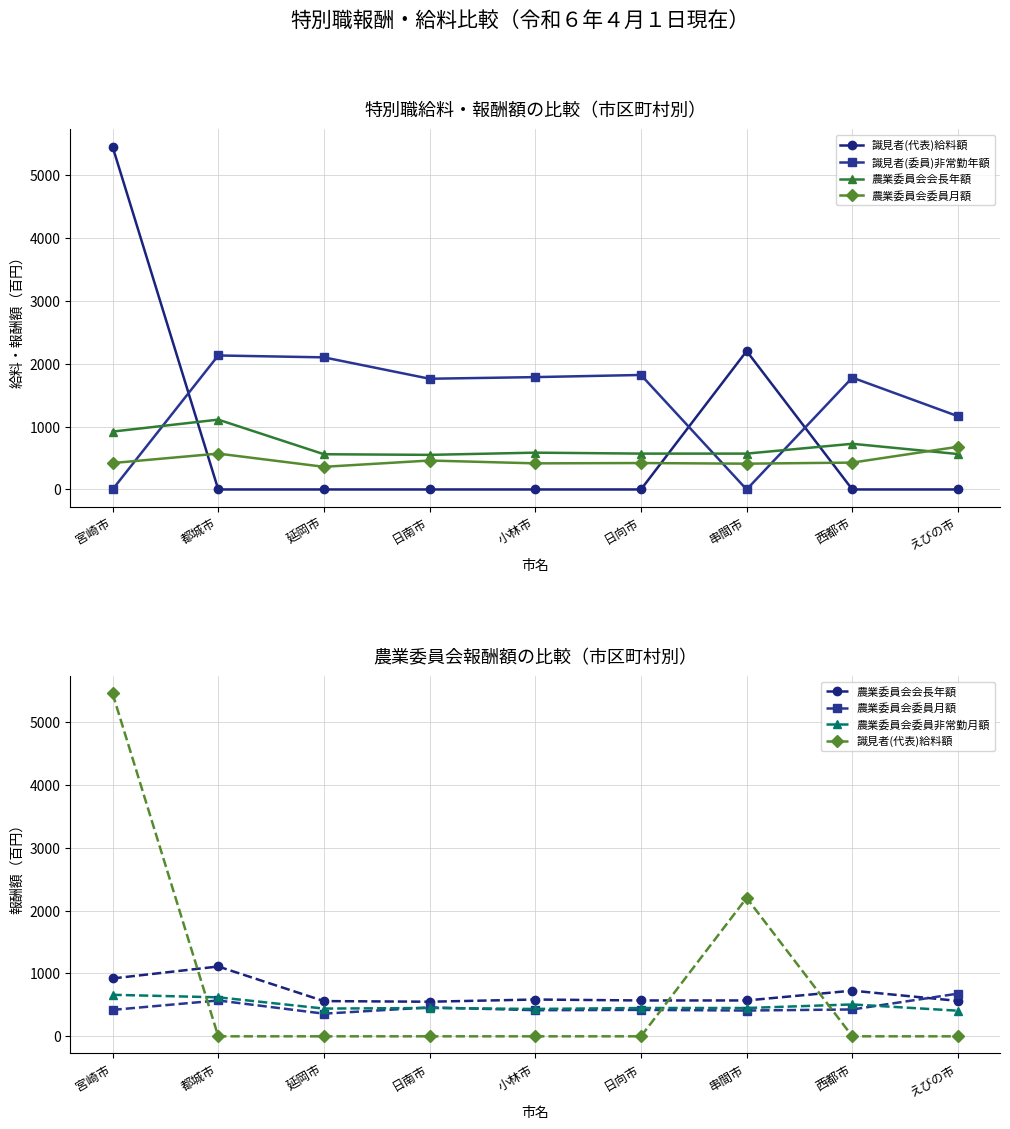

Does the chart have visible grid lines?

Yes